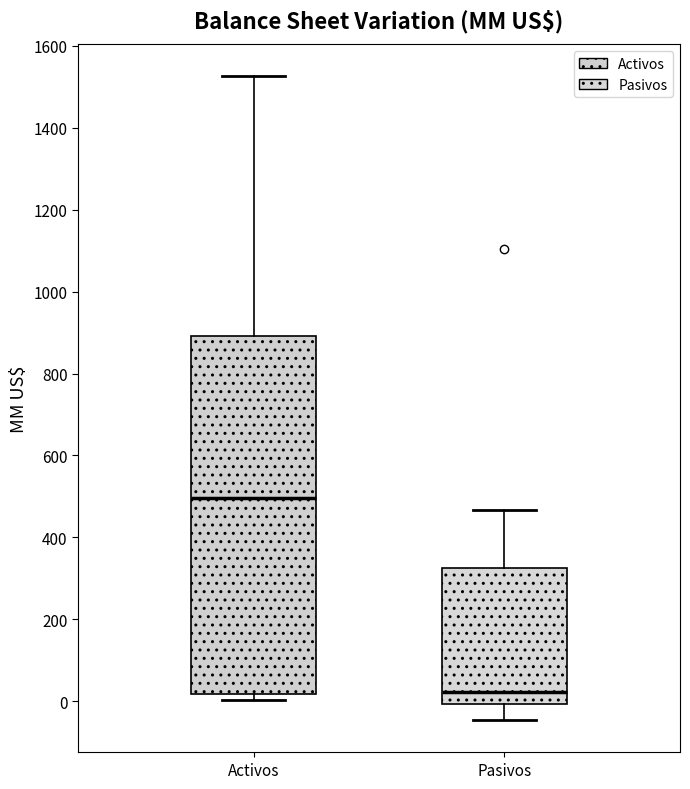

Reading left to right, read every box against the y-axis: the position of its median line, the range the box covers, and the ends of its whiskers. The values are not printed on the chart, so give them approximately, as read against the axis.

Activos: median 500, box 20 to 900, whiskers 0 to 1520
Pasivos: median 20, box 0 to 320, whiskers -40 to 460